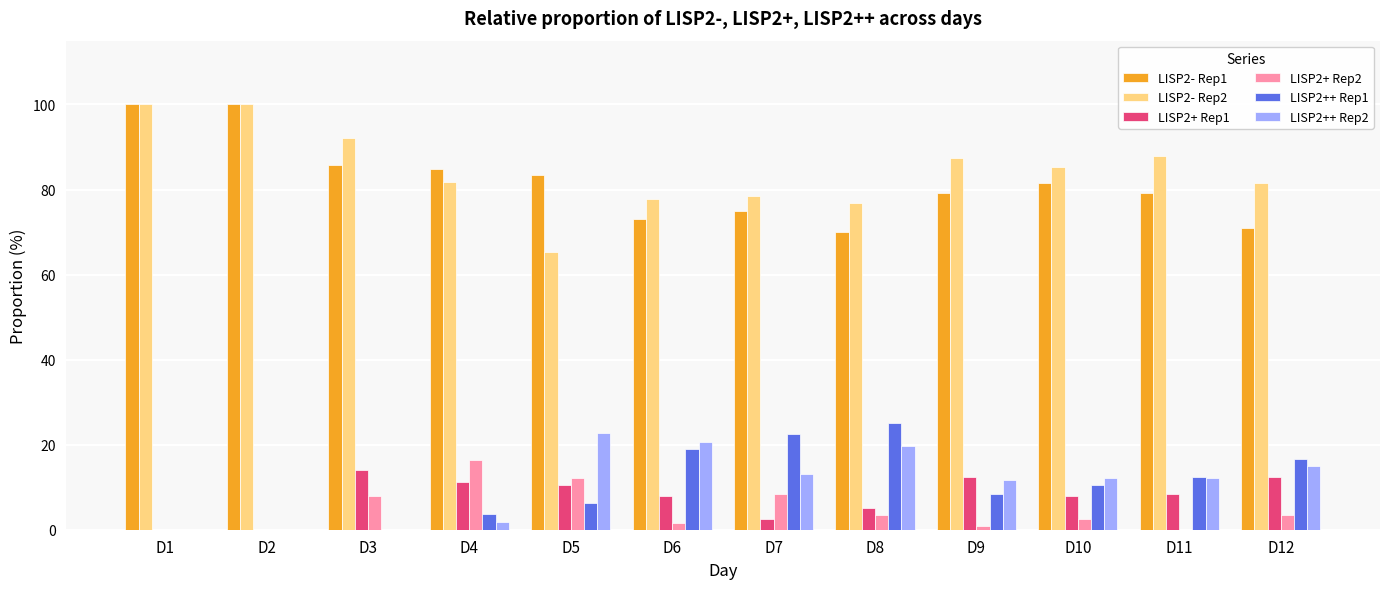

What is the maximum value shown in the chart?

100.0